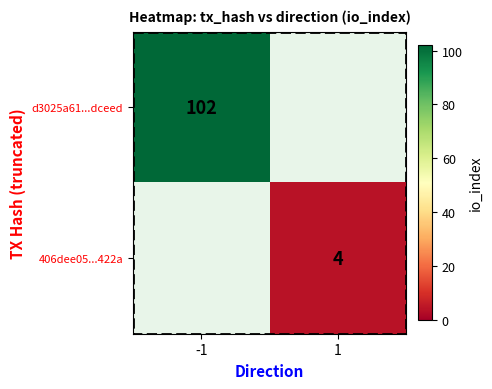

The 406dee05...422a series shows 7 at 1. True or false?

False